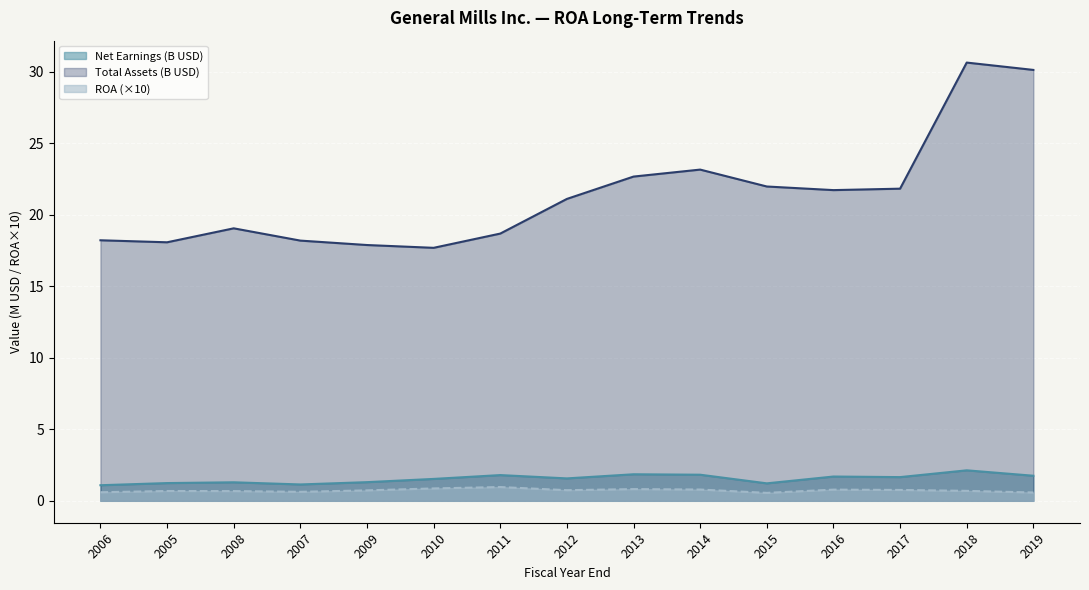

The ROA series shows 0.9 at 2010. True or false?

True